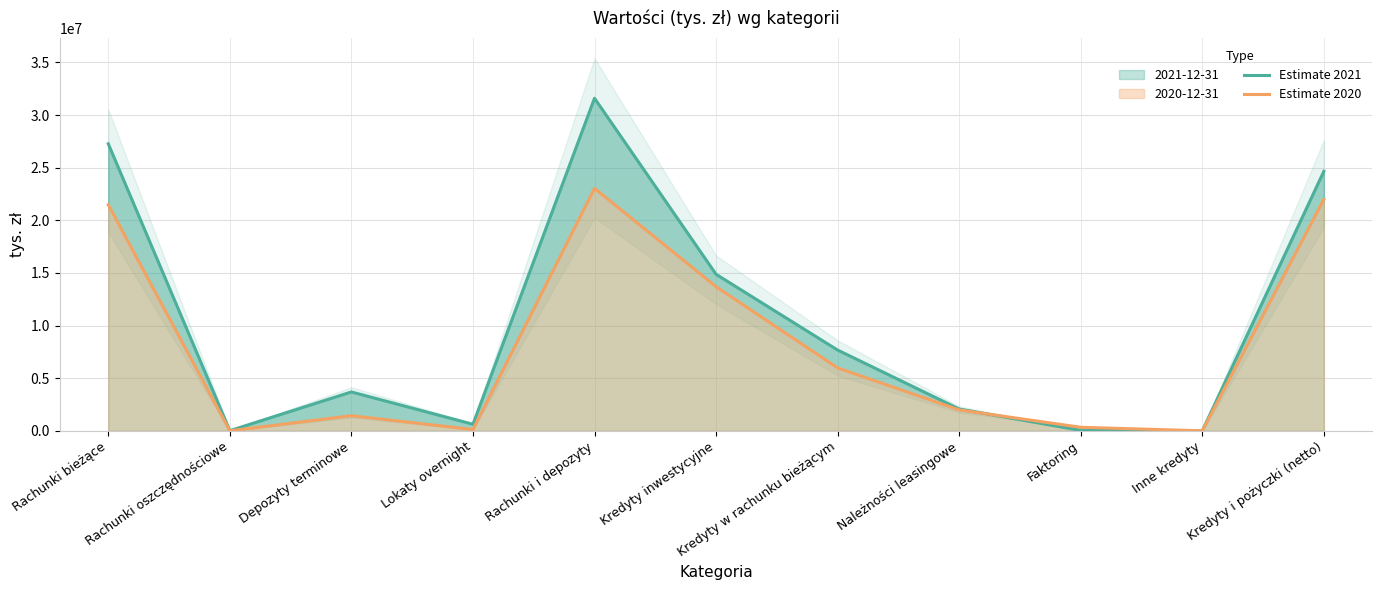

True or false: Estimate 2021 has more than 1 interior local peaks.

True